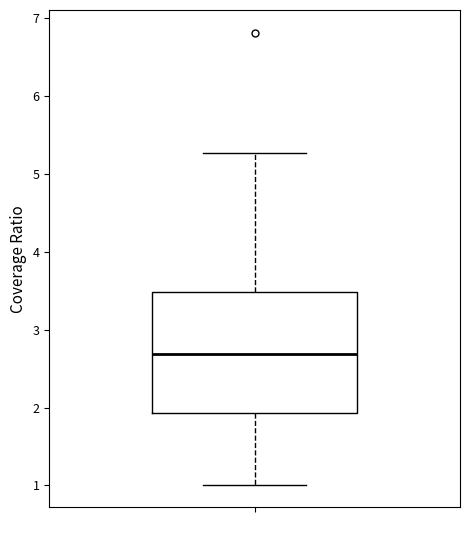

Where does the lower whisker of the box end on the y-axis? The values are not printed on the chart, so give them approximately, as read against the axis.

1.0